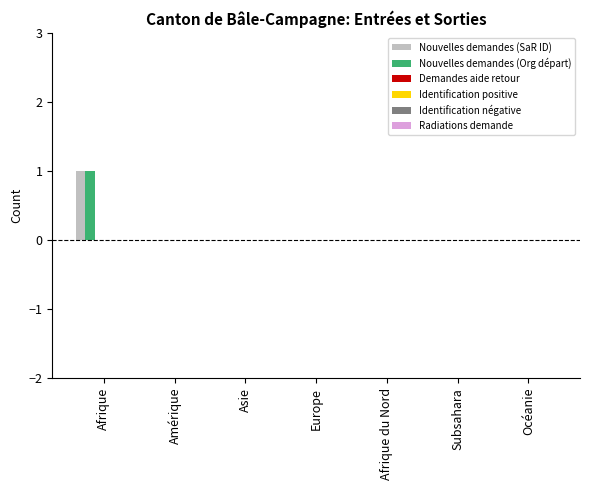

At how many categories does at least one series exceed 0?

1